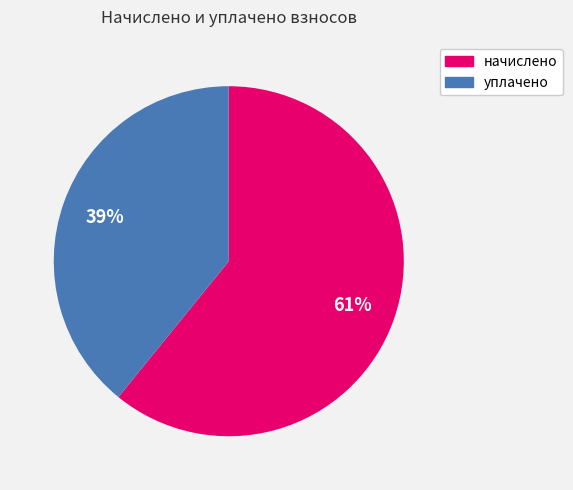

To the nearest percent, what is the average slice percentage?

50%